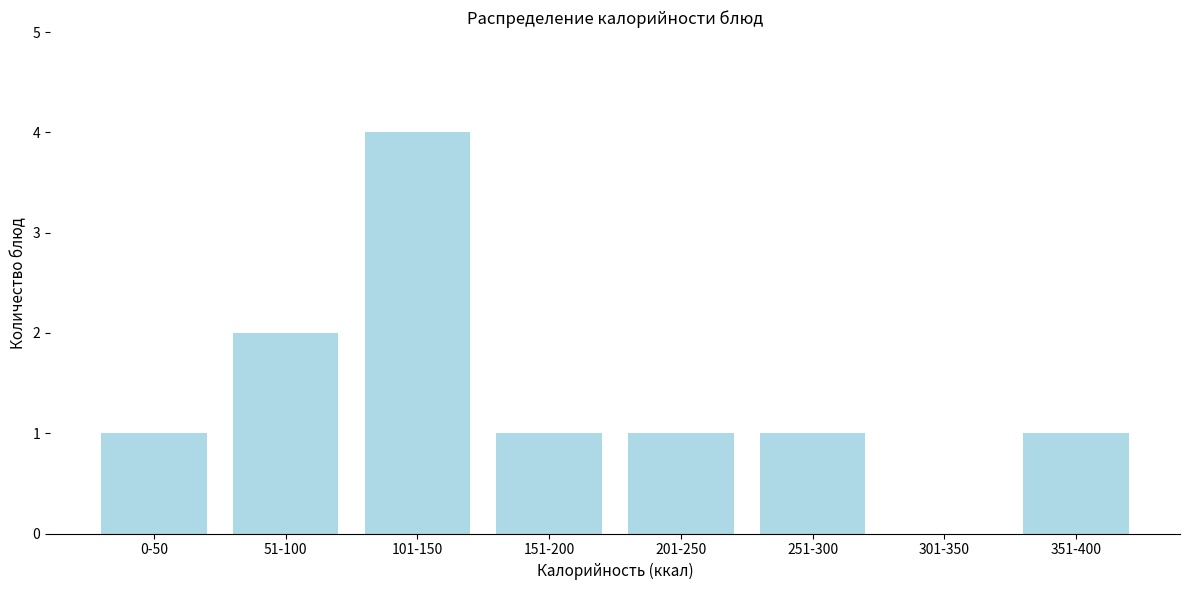

Reading right to left, list all the values displayed in this chart.

351-400=1	301-350=0	251-300=1	201-250=1	151-200=1	101-150=4	51-100=2	0-50=1